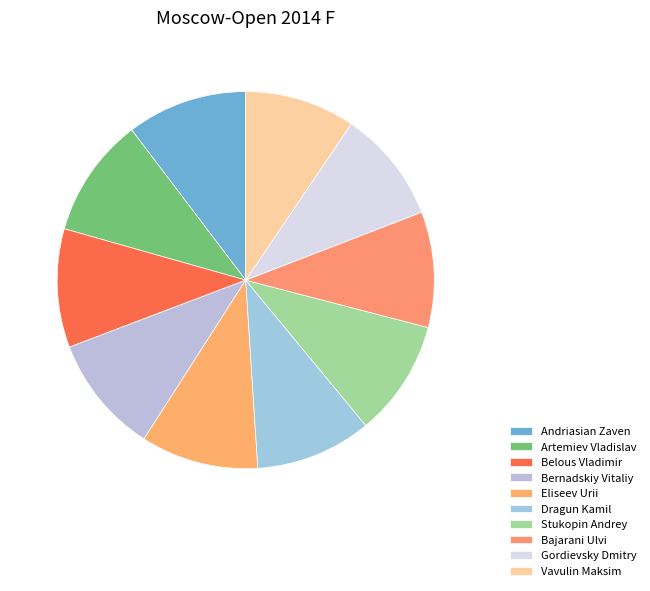

To the nearest percent, what portion does Vavulin Maksim represent?

9%